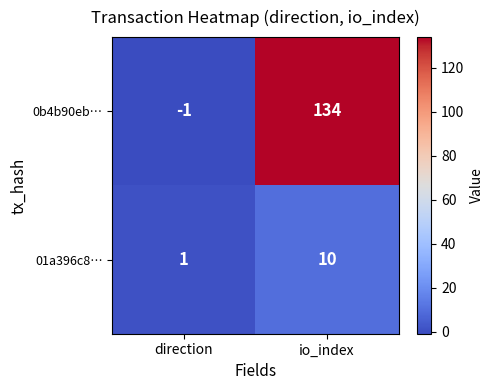

Which series has the widest spread of values?

0b4b90eb…